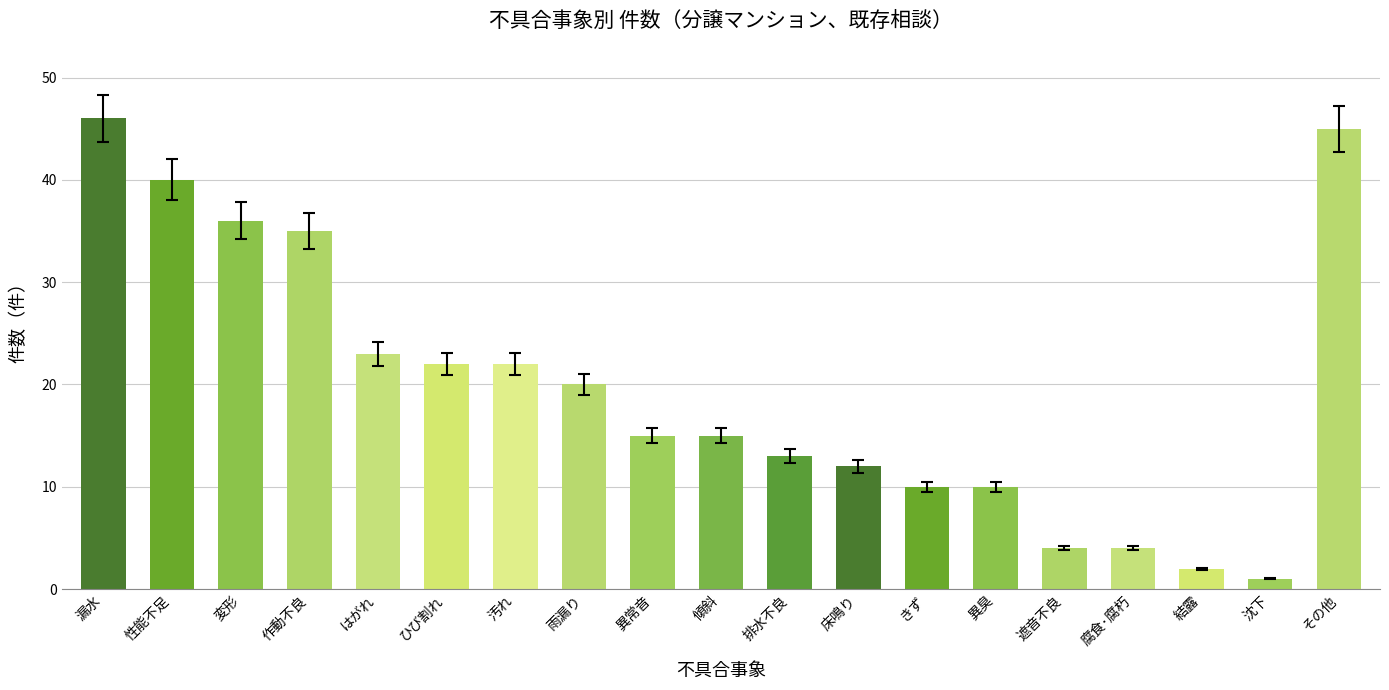

True or false: the data shows 62 at 漏水.

False